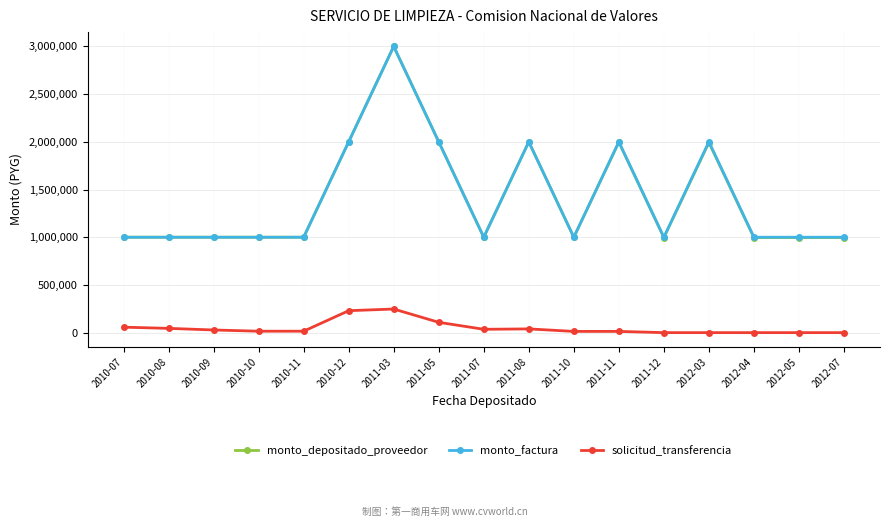

What is the label of the 1st point from the left?

2010-07